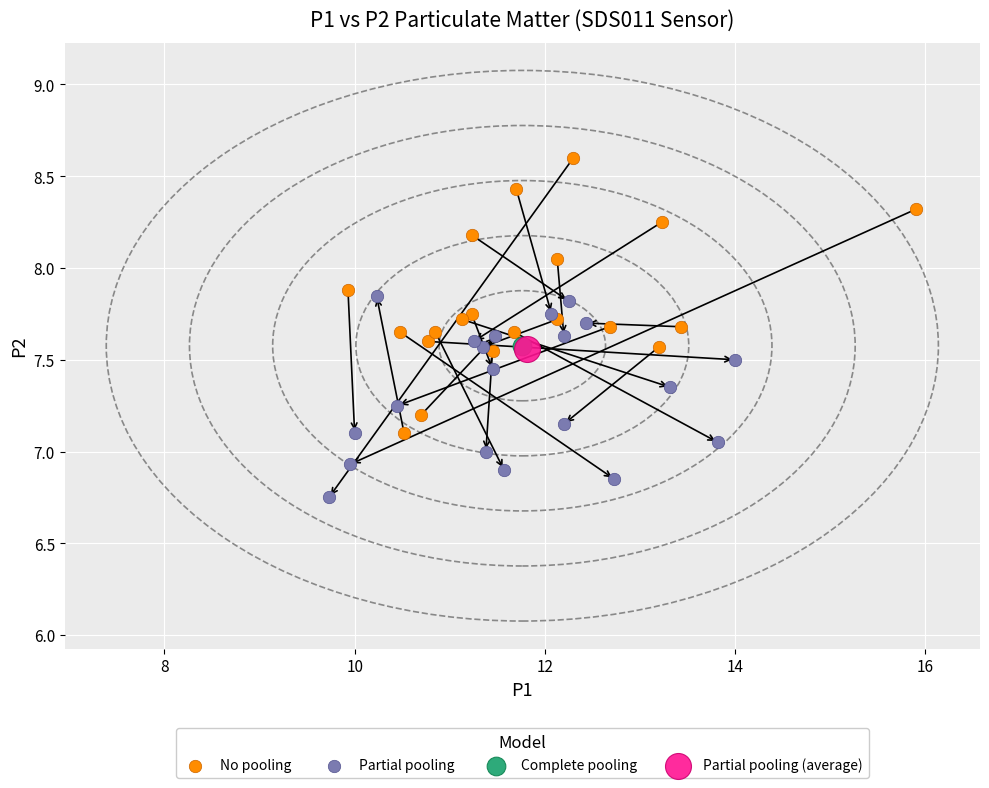

Which series reaches the minimum Y coordinate?

Partial pooling